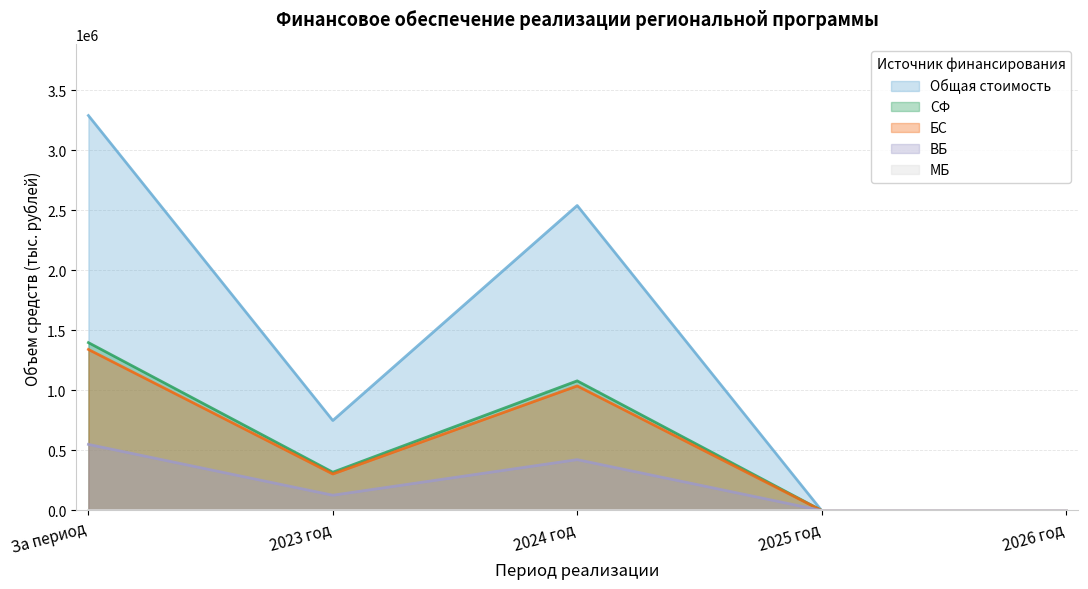

How many interior local valleys does the Общая стоимость series have?

1